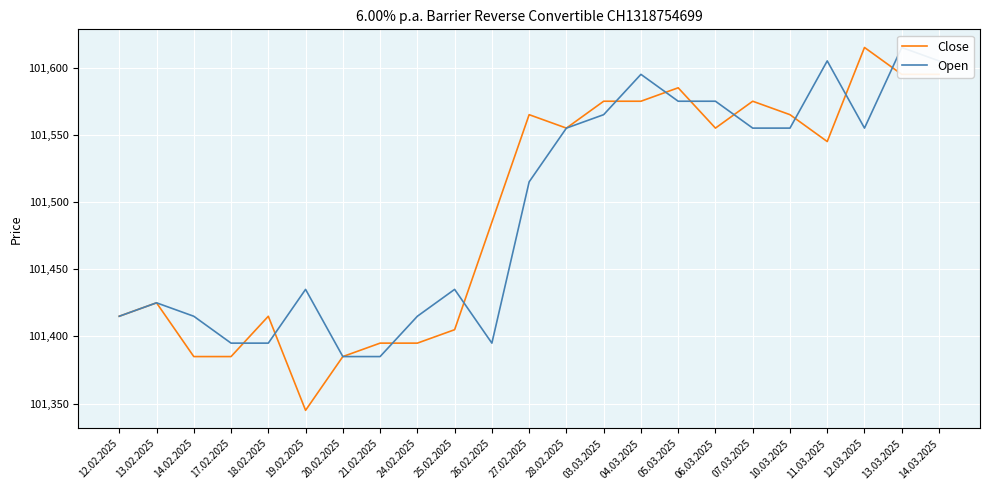

What is the minimum value for Open?

101385